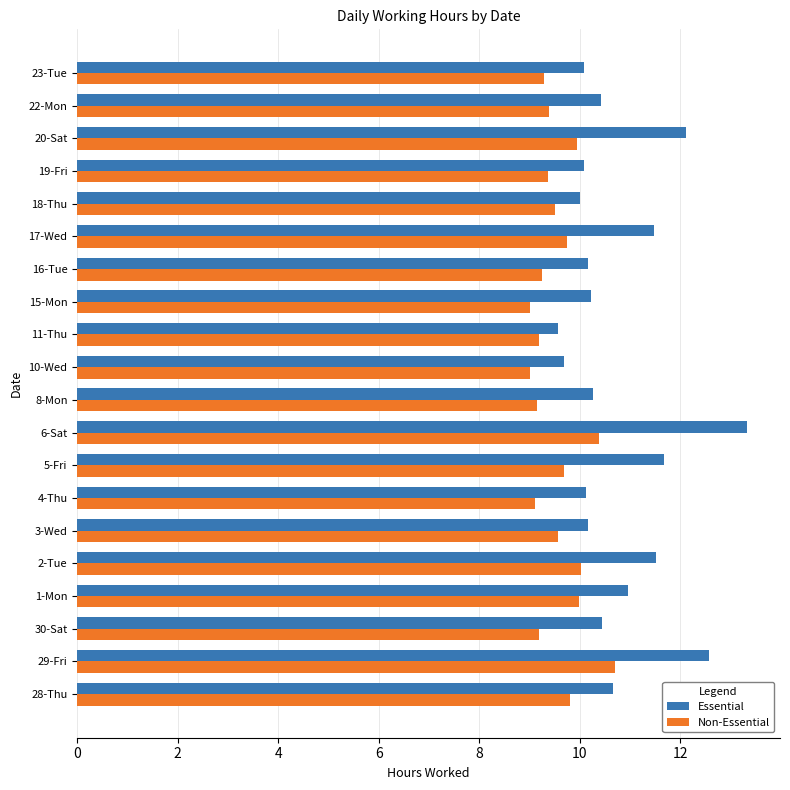

List the series in order of their overall mean, lowest first.

Non-Essential, Essential